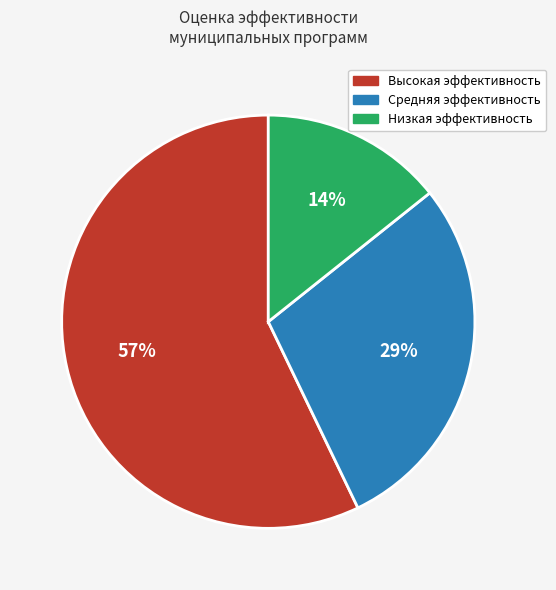

What is the majority slice?

Высокая эффективность